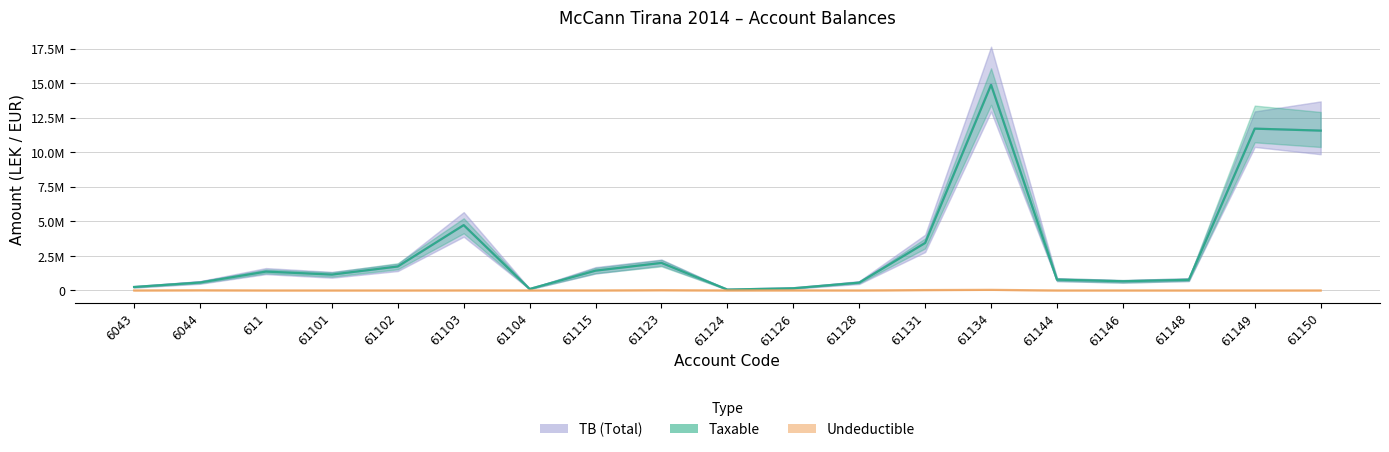

True or false: Undeductible and TB (Total) intersect in this chart.

False